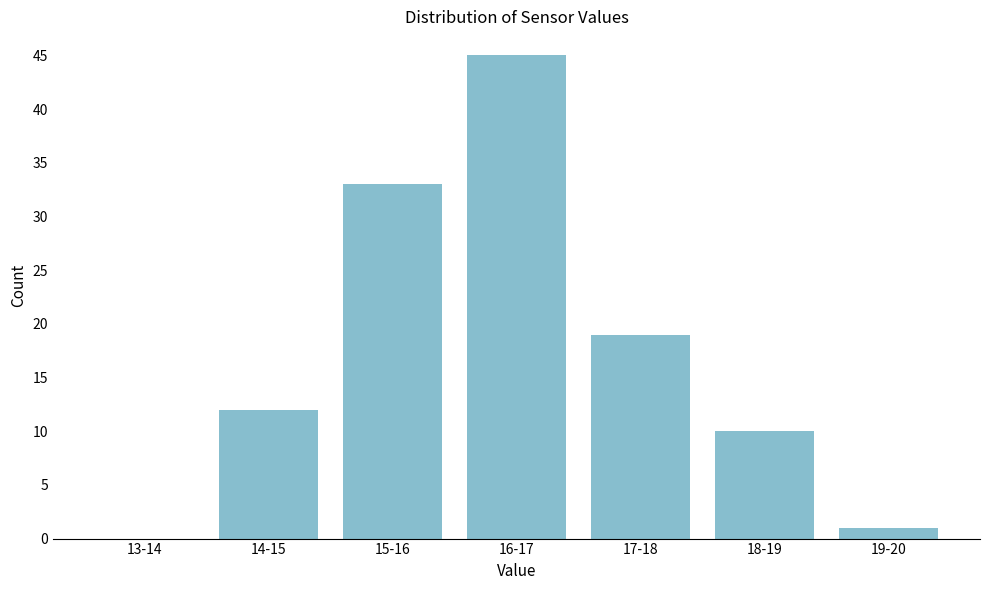

Reading left to right, transcribe all the data shown in this chart.

13-14=0	14-15=12	15-16=33	16-17=45	17-18=19	18-19=10	19-20=1